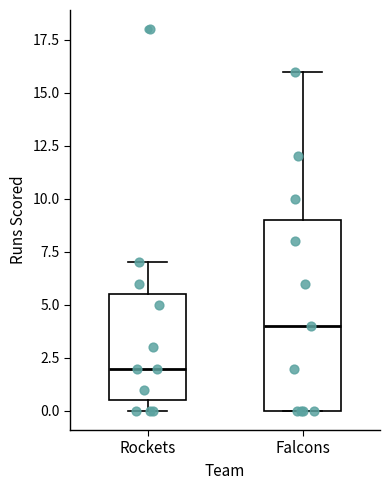

Comparing the boxes themselves (not the whiskers), which one is the tallest?

Falcons